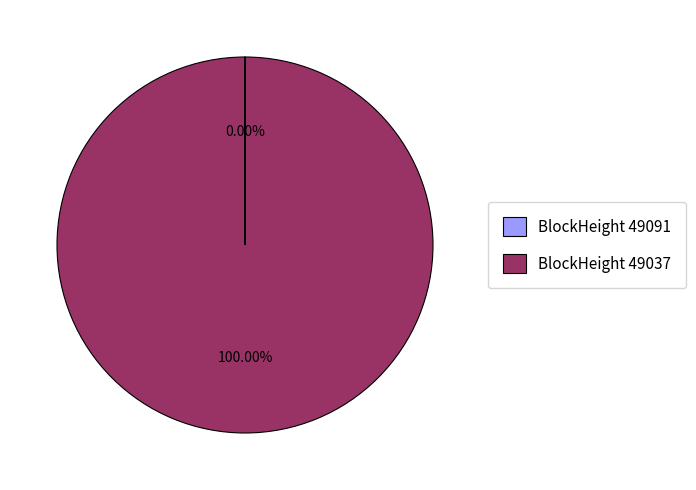

To the nearest percent, what is the average slice percentage?

50%